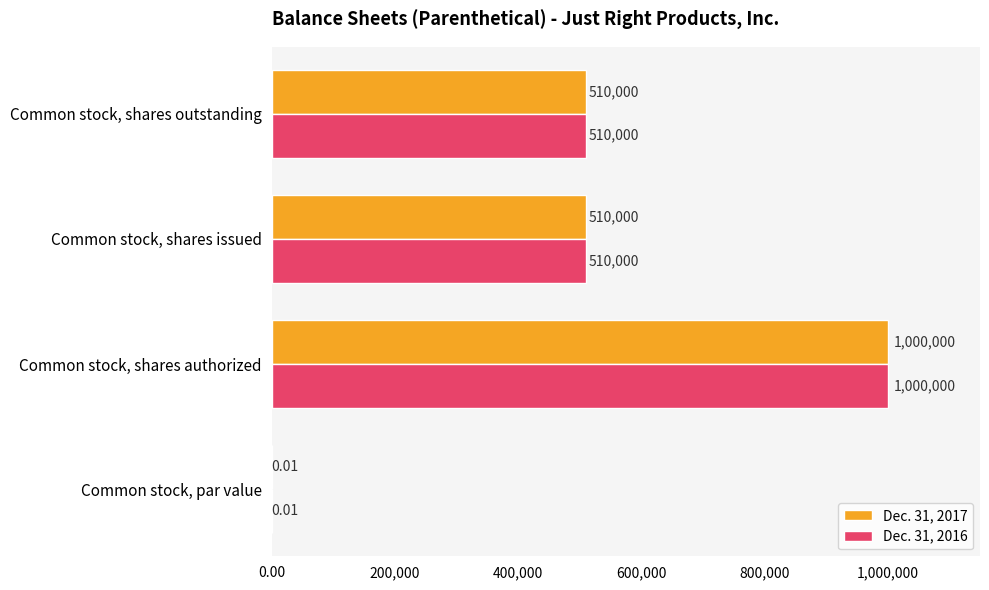

At which category is the sum across all series the highest?

Common stock, shares authorized